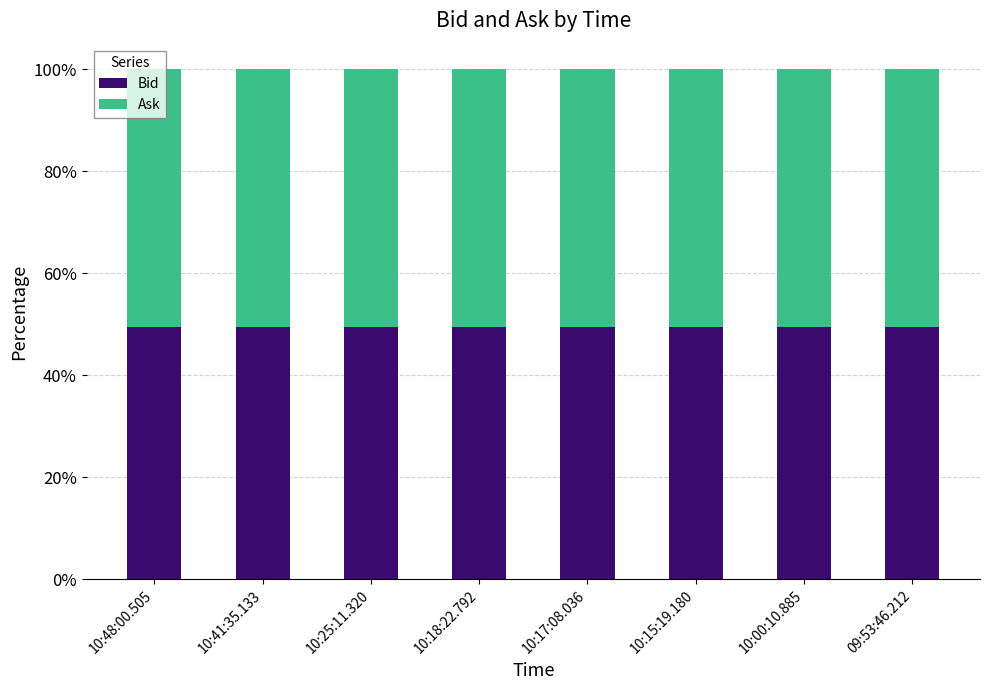

What is the total value across all series at 10:18:22.792?

100.0